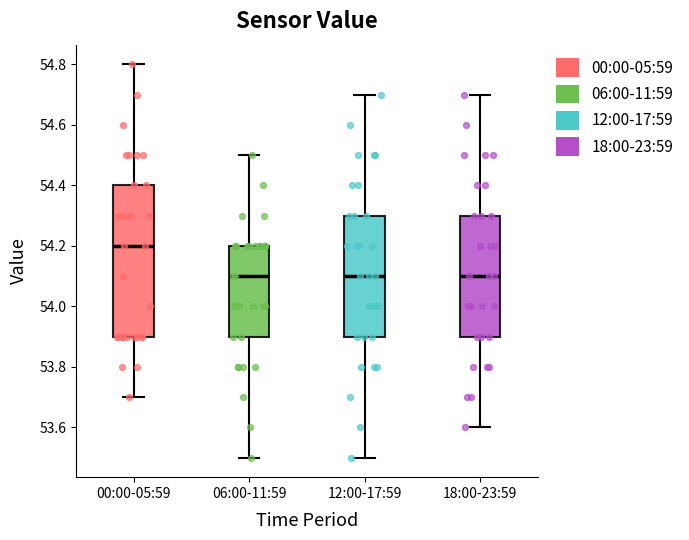

Reading left to right, transcribe this box plot: for each box, give where its median line is, the range the box spans, and where its two whiskers end, as read against the y-axis. The values are not printed on the chart, so give them approximately, as read against the axis.

00:00-05:59: median 54.2, box 53.9 to 54.4, whiskers 53.7 to 54.8
06:00-11:59: median 54.1, box 53.9 to 54.2, whiskers 53.5 to 54.5
12:00-17:59: median 54.1, box 53.9 to 54.3, whiskers 53.5 to 54.7
18:00-23:59: median 54.1, box 53.9 to 54.3, whiskers 53.6 to 54.7